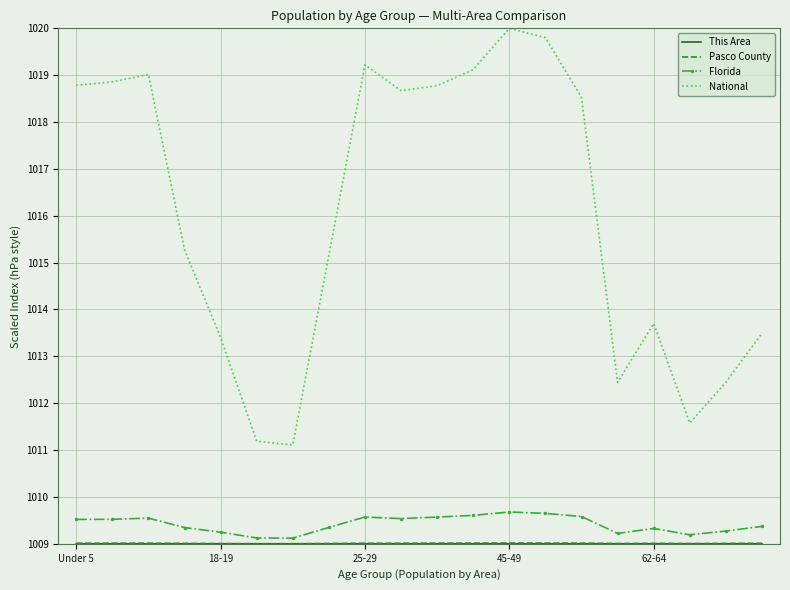

How many values in the National series exceed 1018?

10